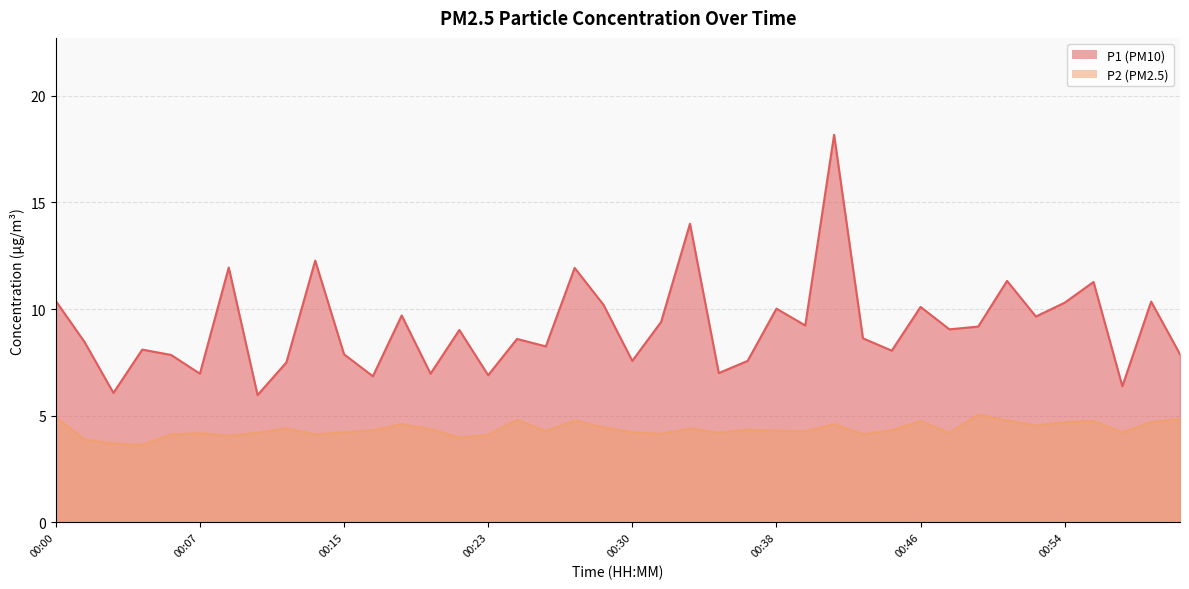

Rank the series by their maximum value, from lowest to highest.

P2, P1